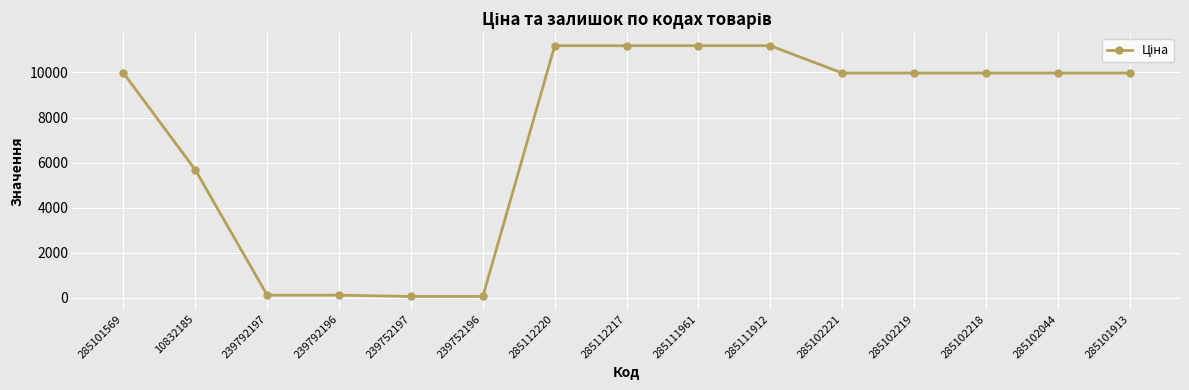

What is the average value?

7374.6